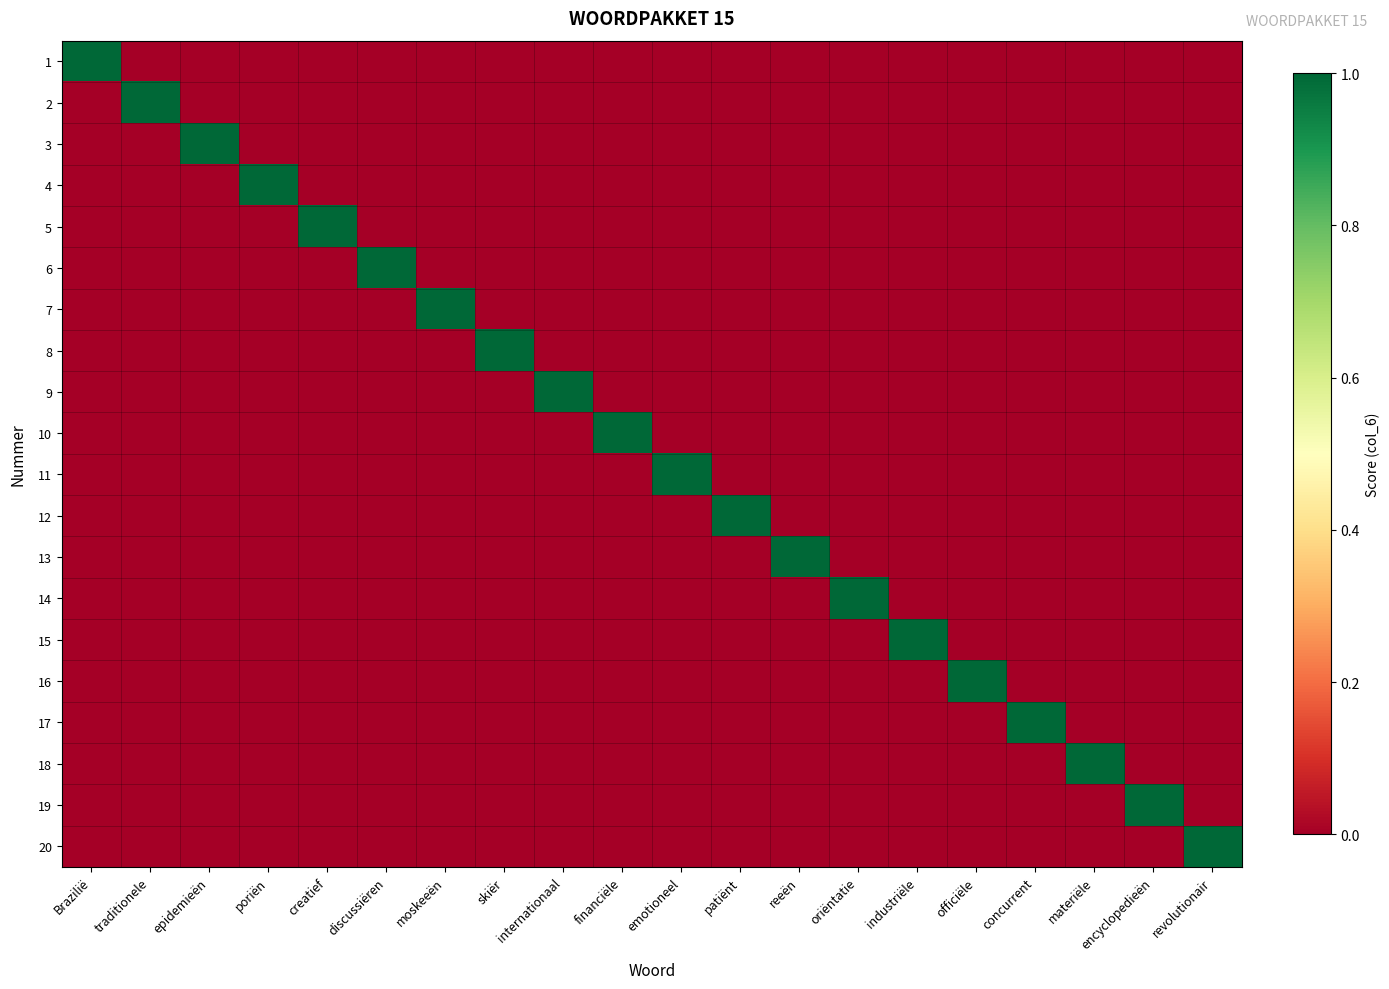

Which series has the largest total across all categories?

1